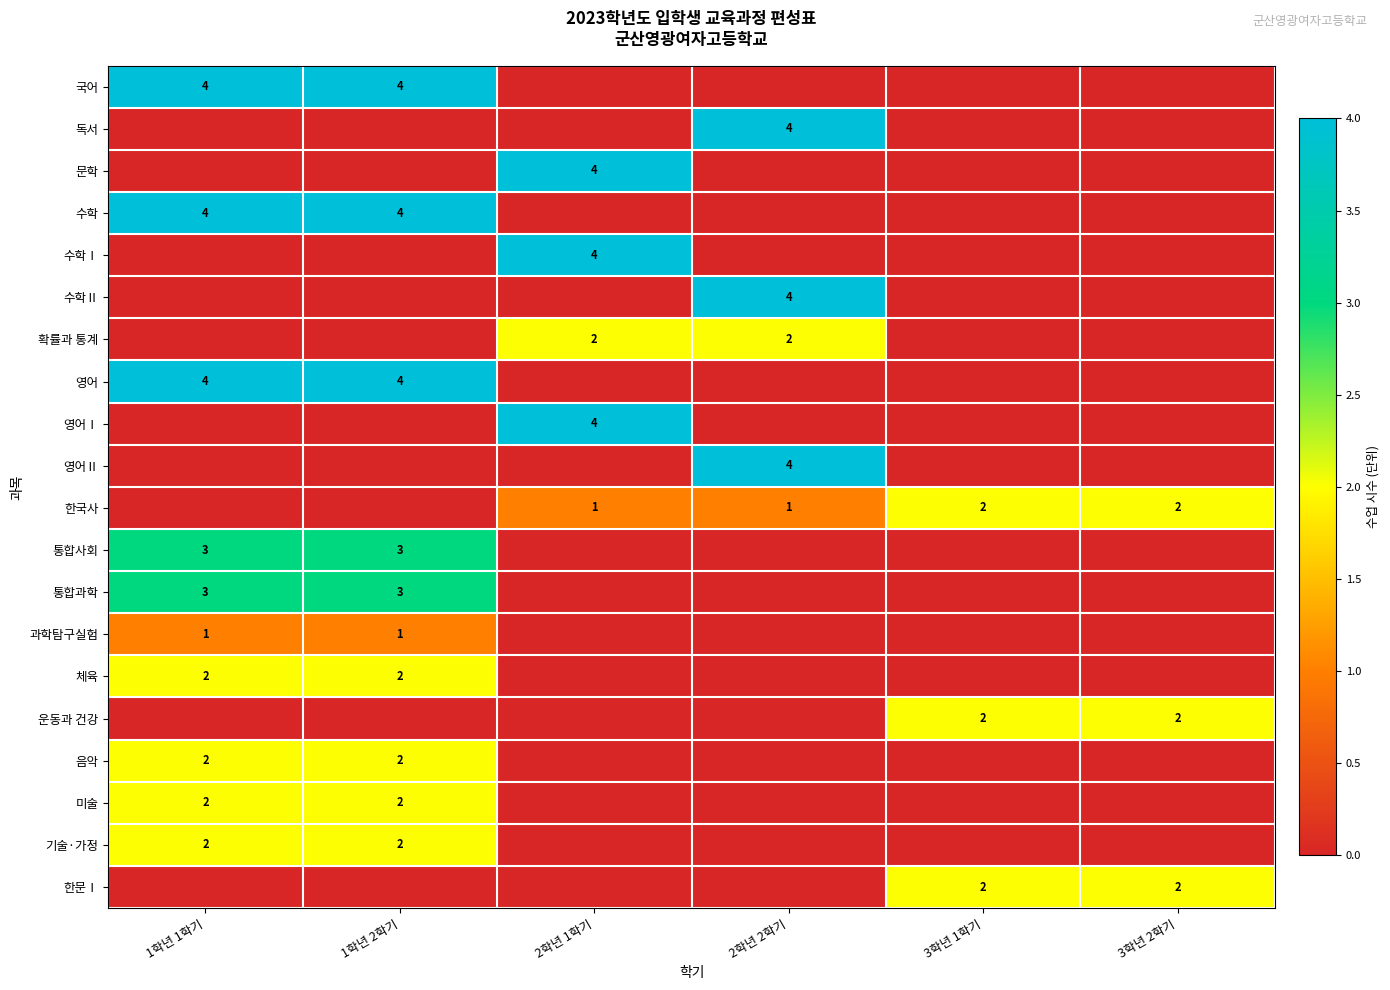

Is it true that 영어Ⅱ equals 4 at 2학년 2학기?

True